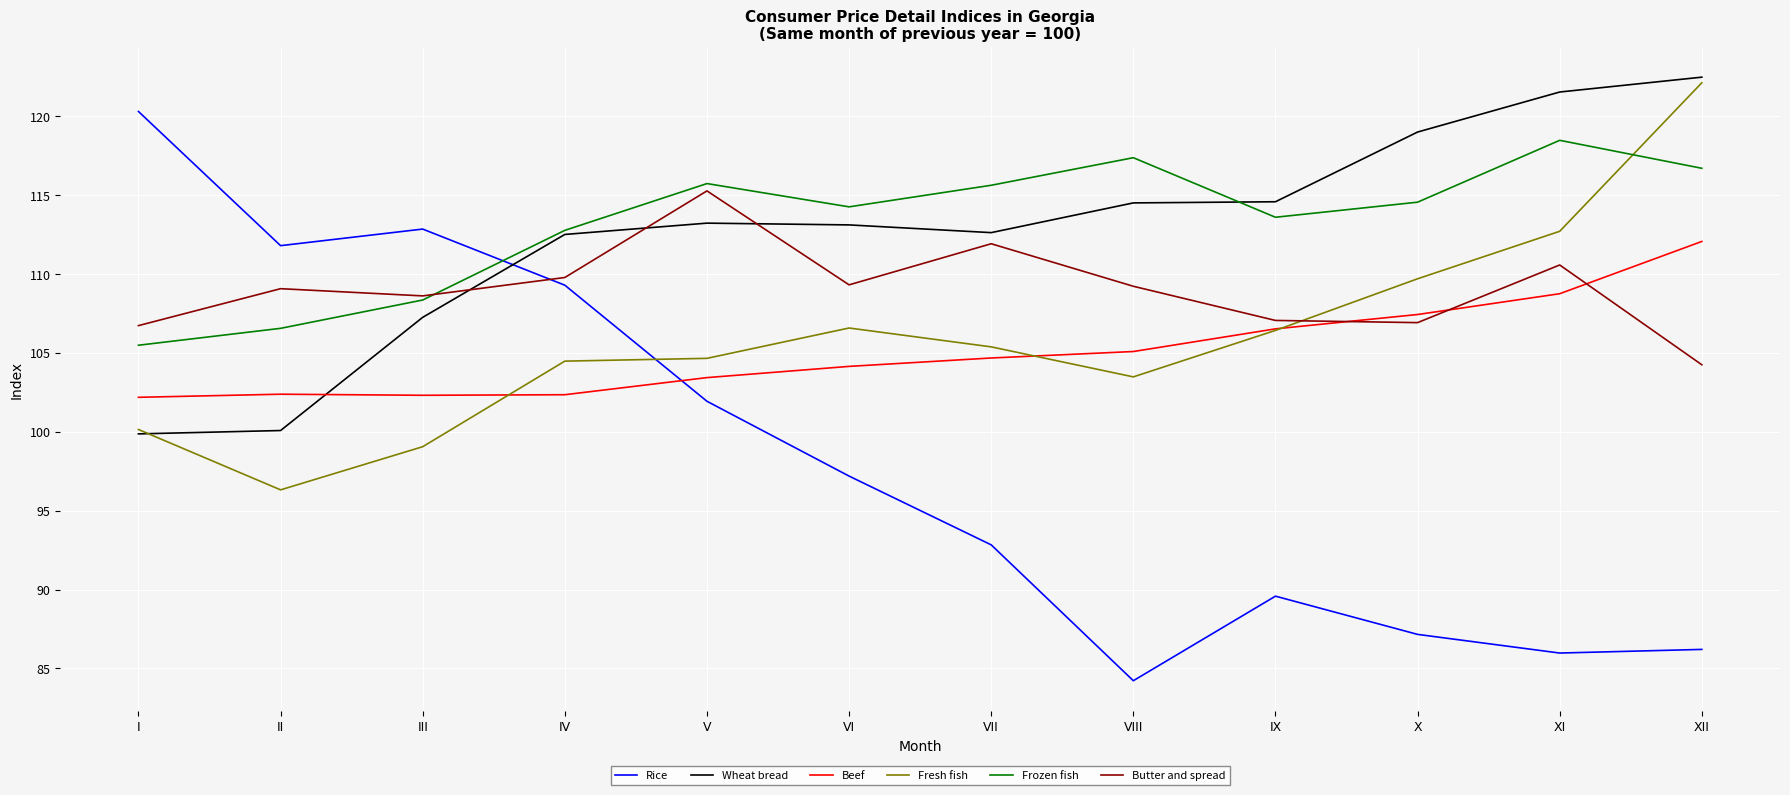

At which label is Frozen fish closest to 111?

IV